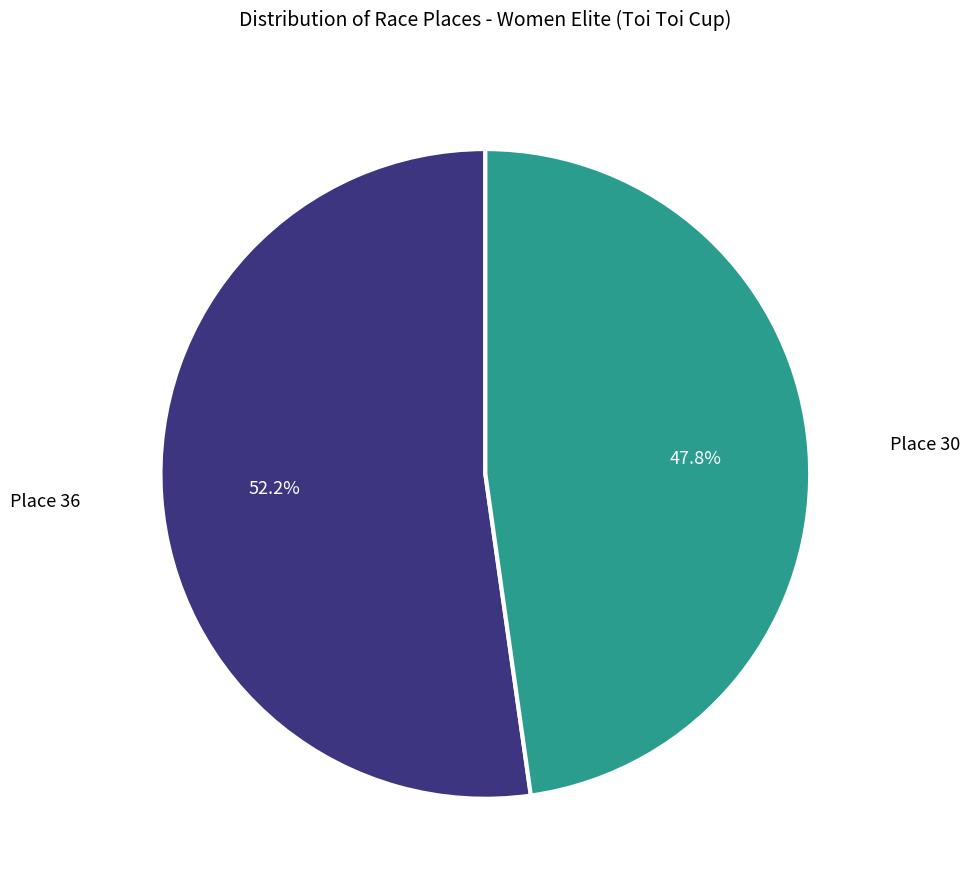

Is there a majority slice in this chart?

Yes